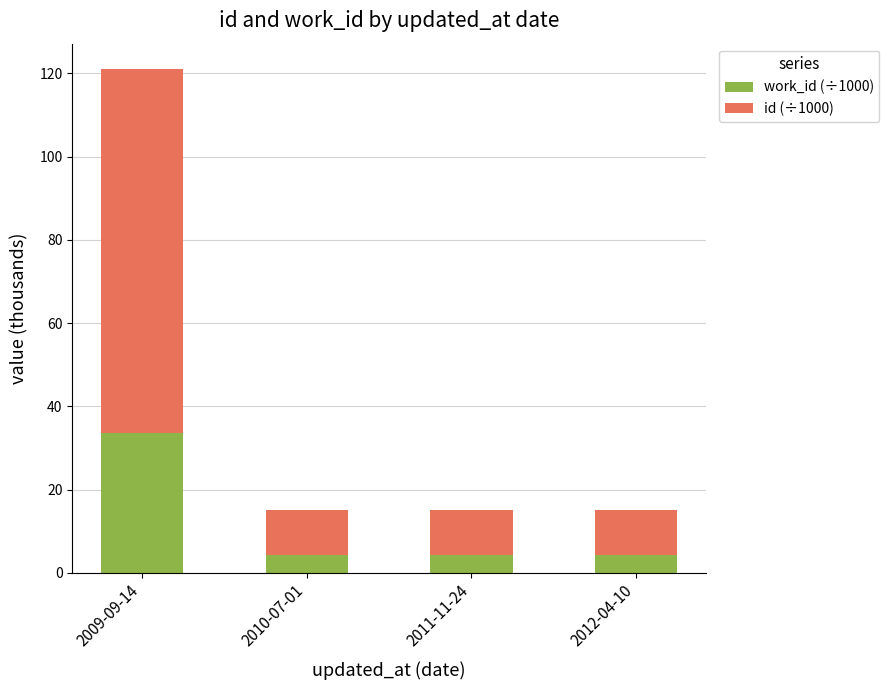

What is the total value across all series at 2009-09-14?

121.1